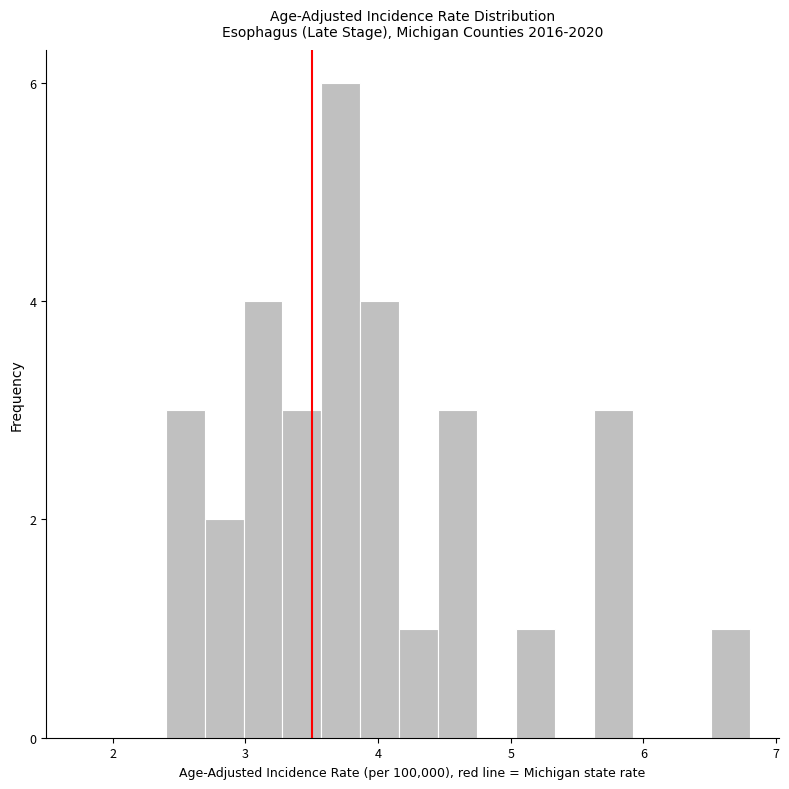

Read against the x-axis, roughly where is the centre of the tallest bar?

3.7